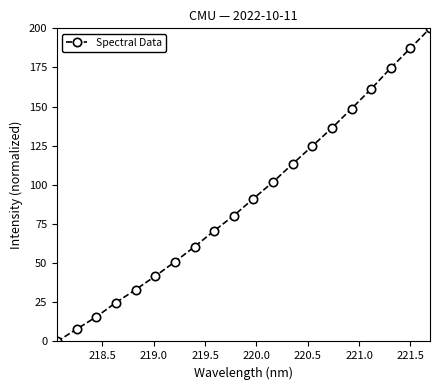

What is the difference between the maximum and minimum values?

200.0